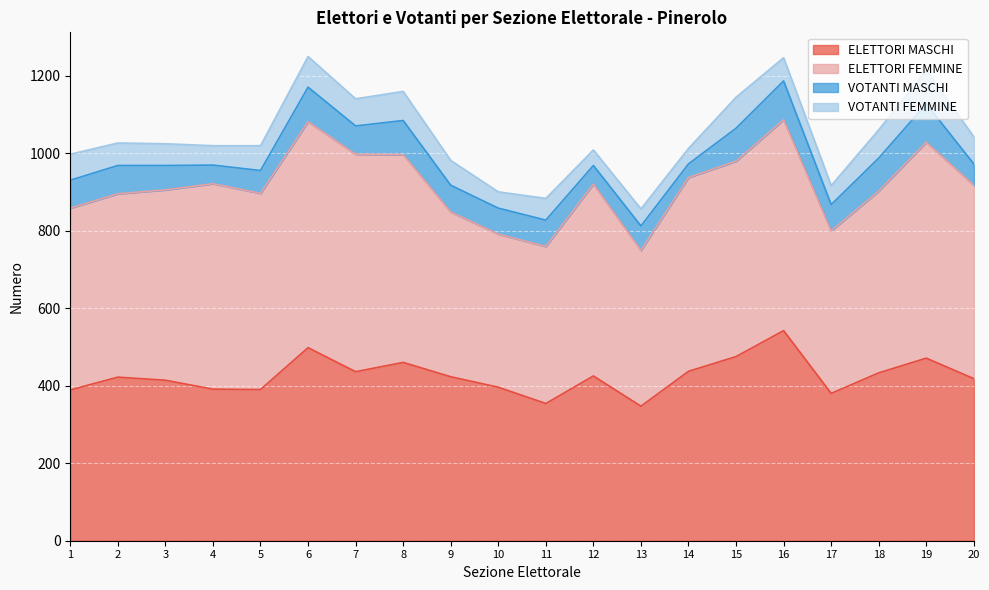

How many interior local valleys does the ELETTORI MASCHI series have?

5